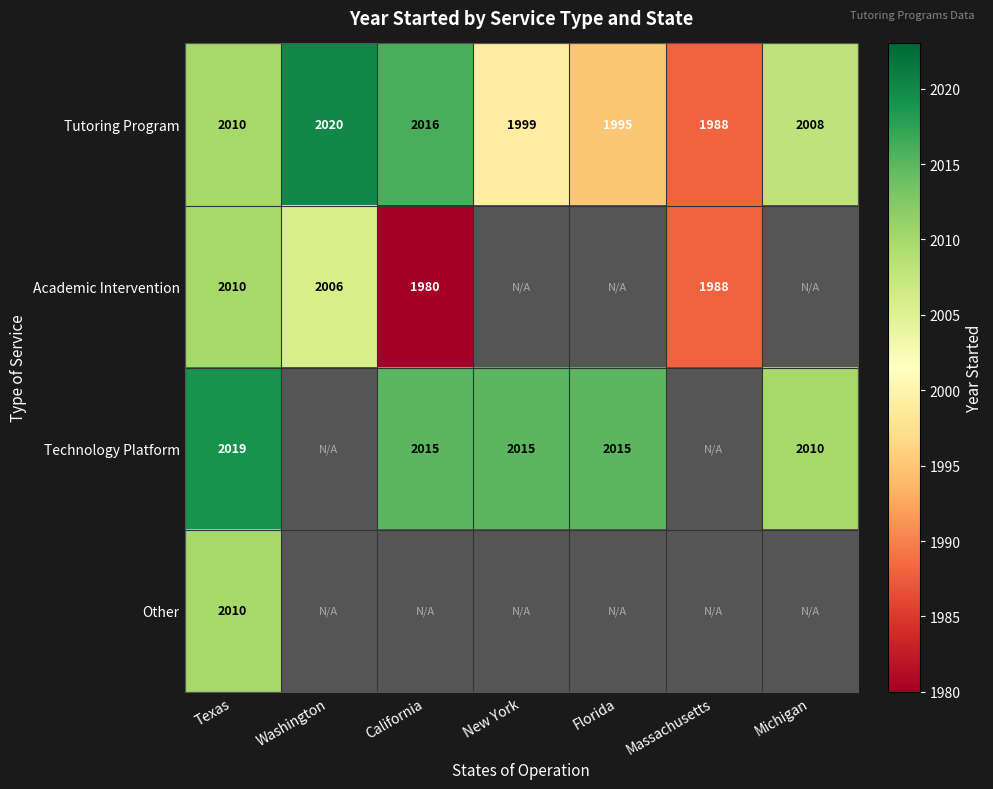

What is the spread (max minus min) of values at Michigan?

2.0